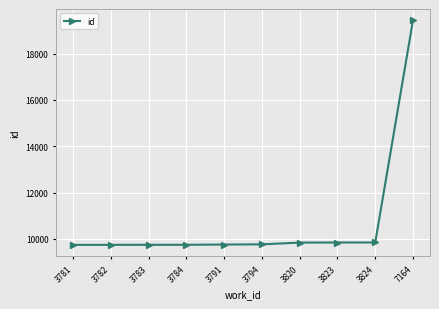

What is the change in value from 3820 to 7164?

+9603